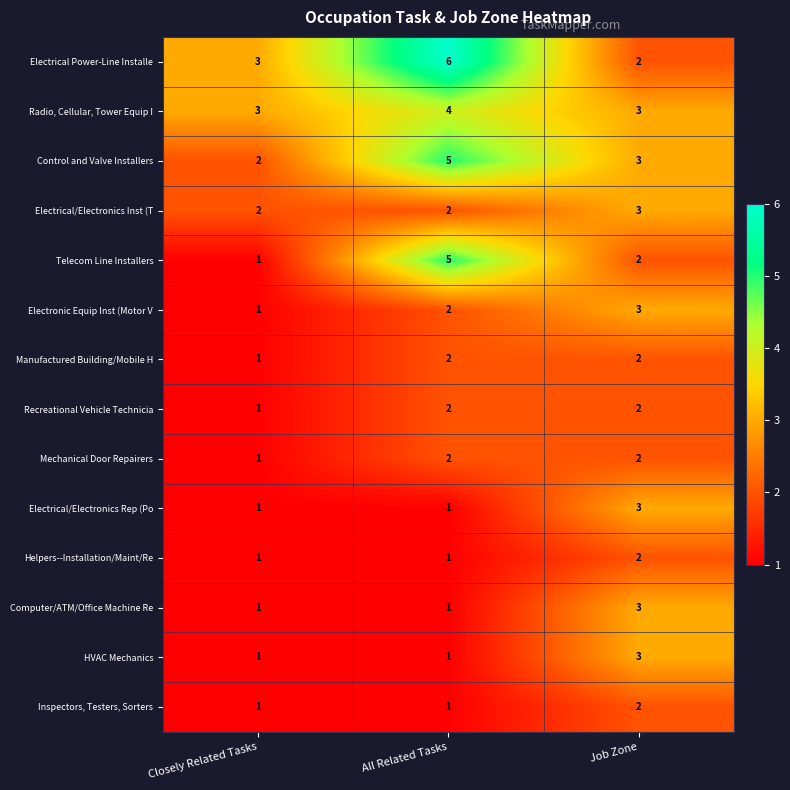

What is the sum of all Manufactured Building/Mobile H values?

5